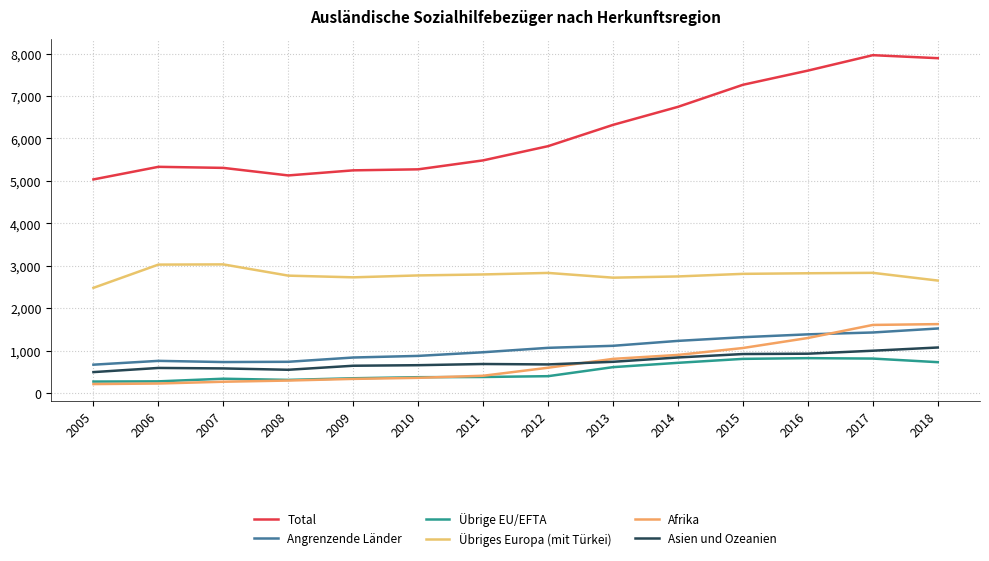

True or false: Angrenzende Länder and Asien und Ozeanien cross at least once.

False